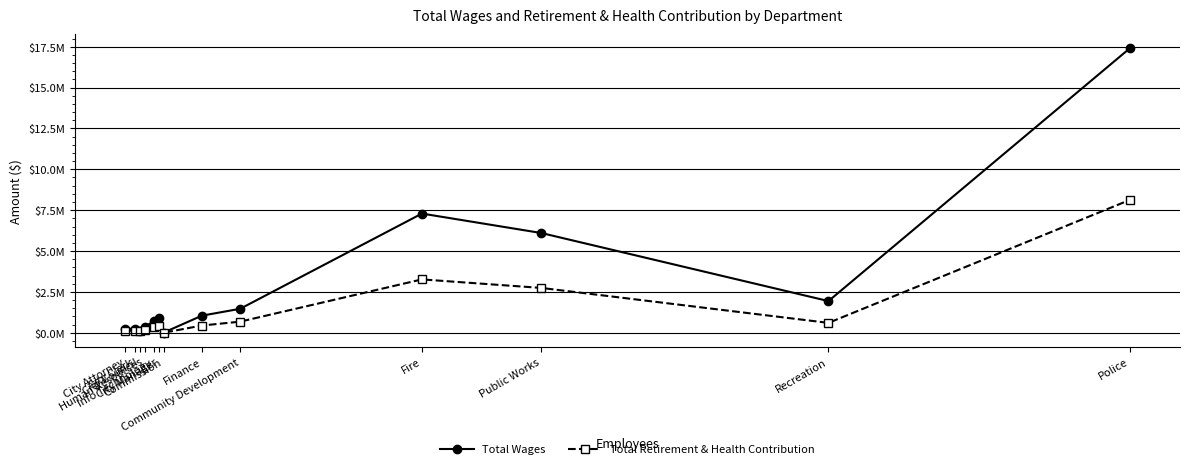

Does the chart have visible grid lines?

Yes